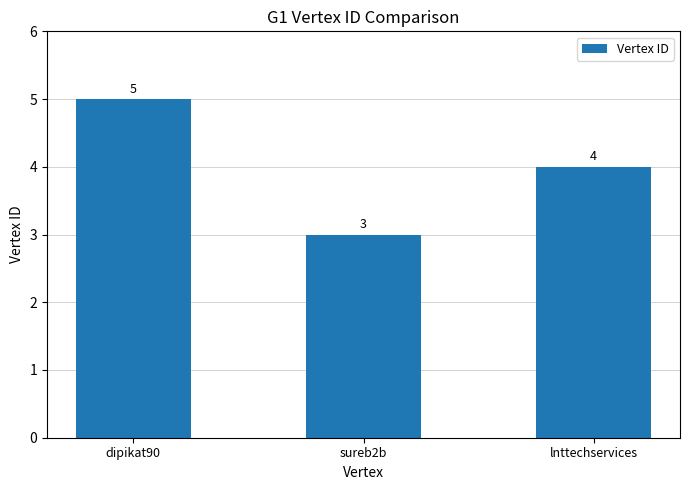

List the labels in order of value, smallest first.

sureb2b, lnttechservices, dipikat90